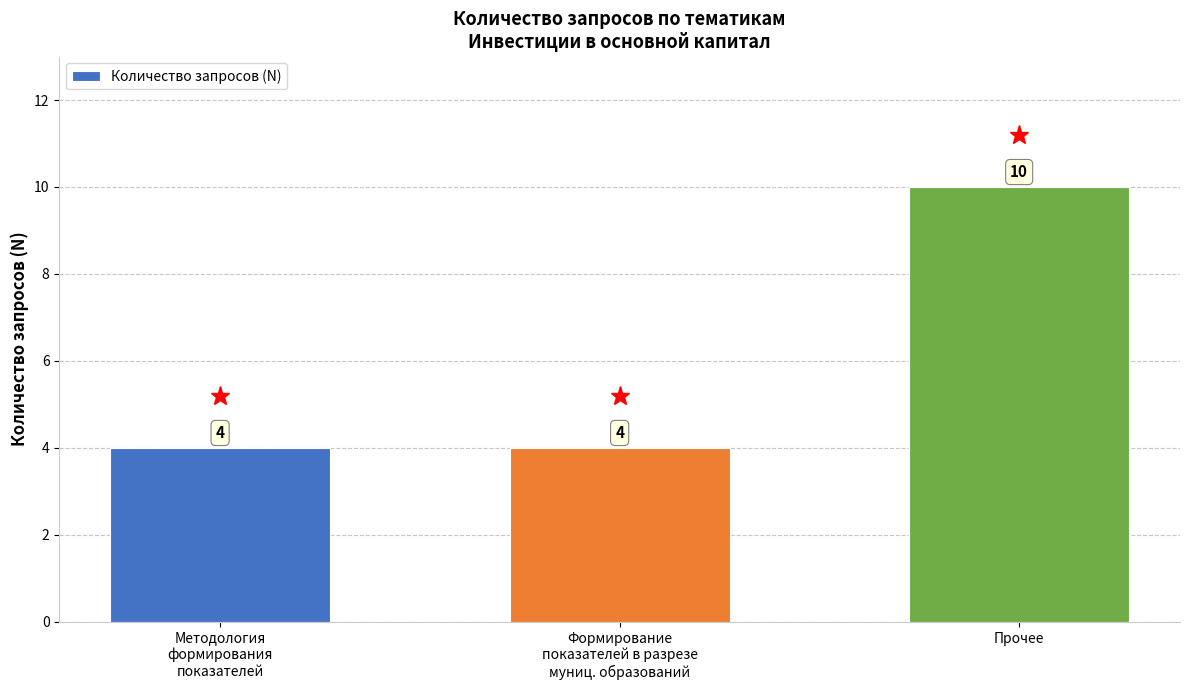

What is the minimum value shown in the chart?

4